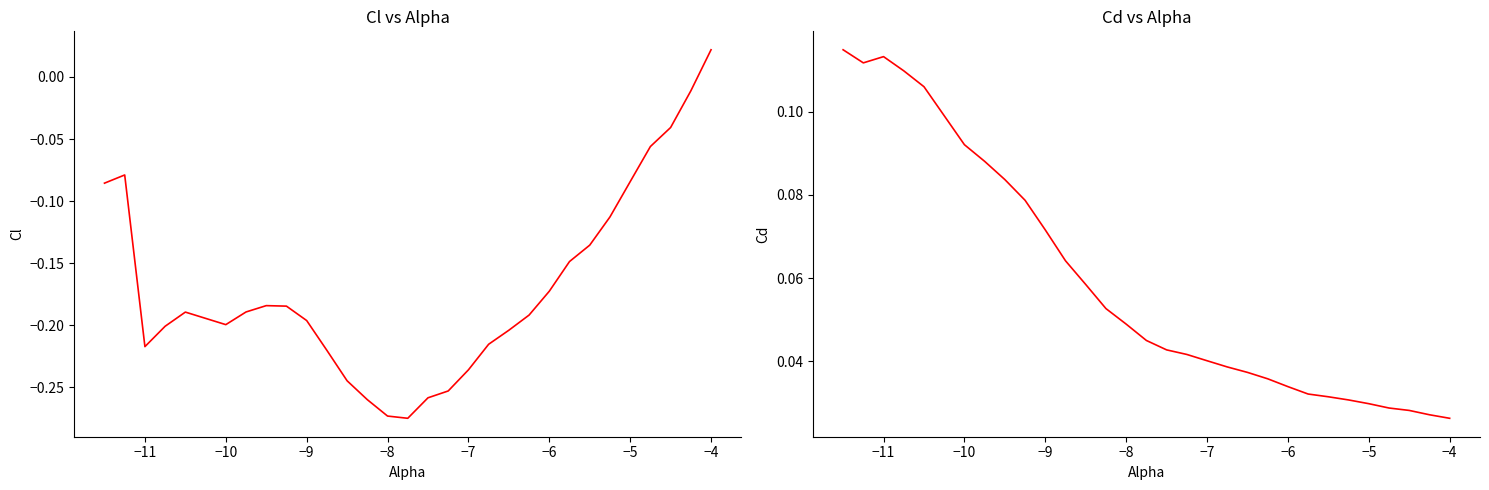

Where is Cd nearest to the value 0?

−4